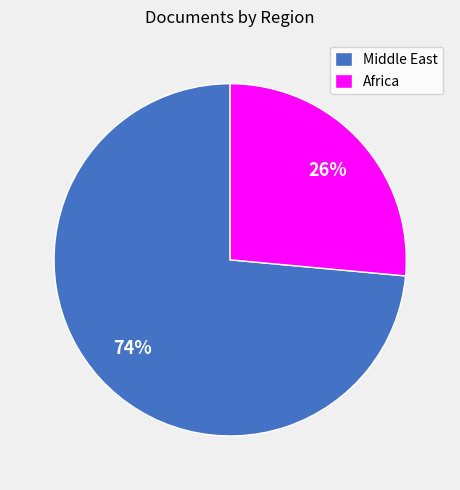

Count the number of slices in the pie.

2